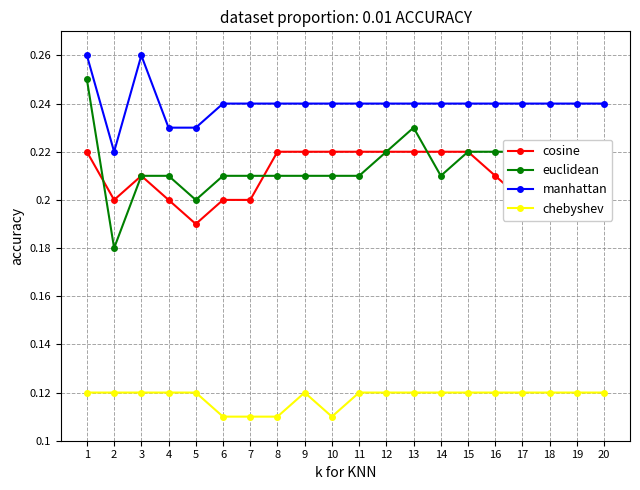

True or false: cosine and chebyshev intersect in this chart.

False